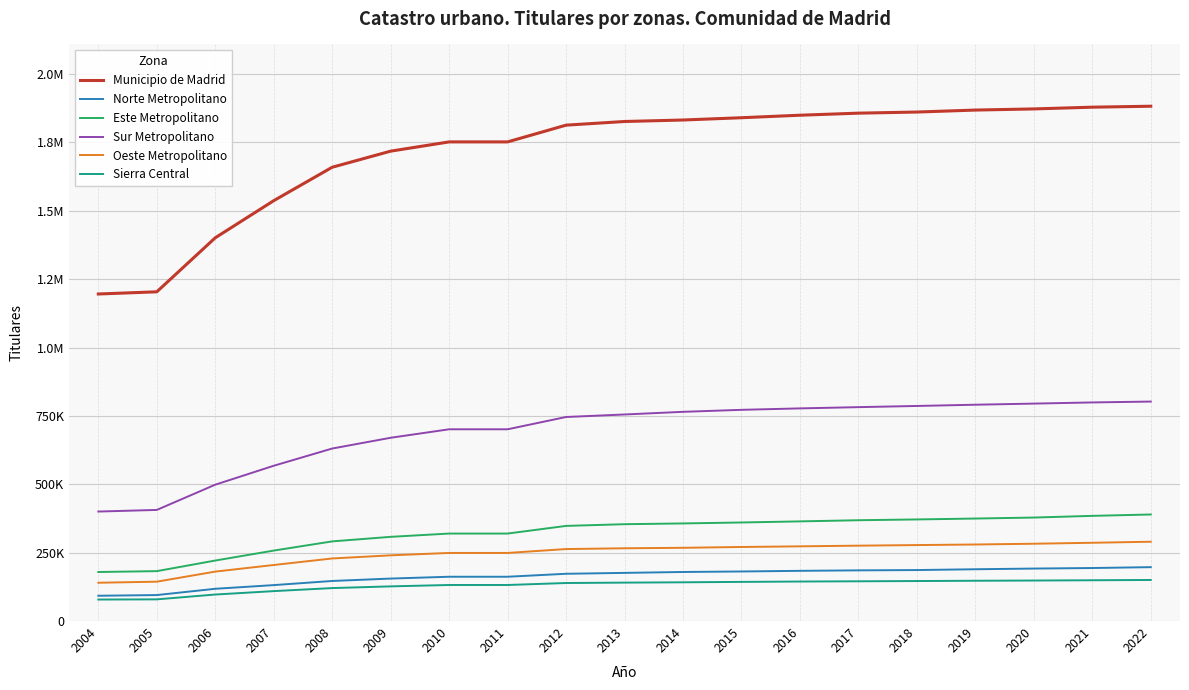

What are all the series names shown in the legend?

Municipio de Madrid, Norte Metropolitano, Este Metropolitano, Sur Metropolitano, Oeste Metropolitano, Sierra Central